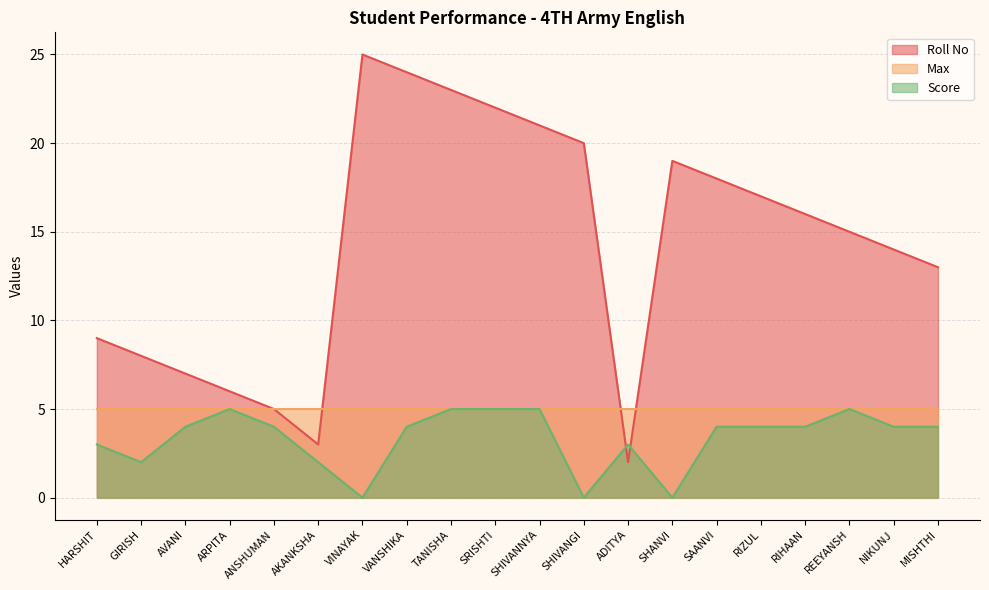

Which series has the widest spread of values?

Roll No